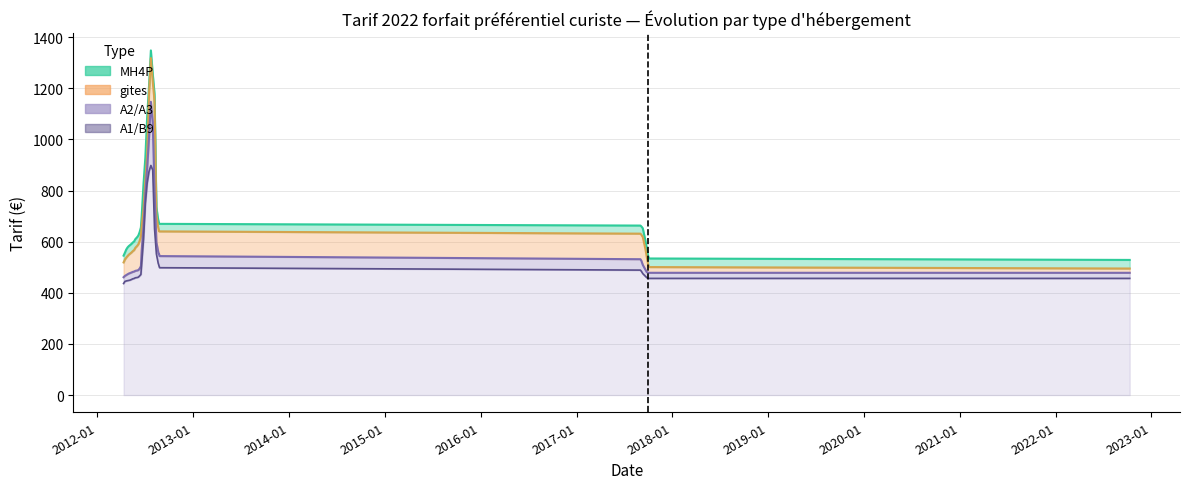

Which series has the widest spread of values?

gites